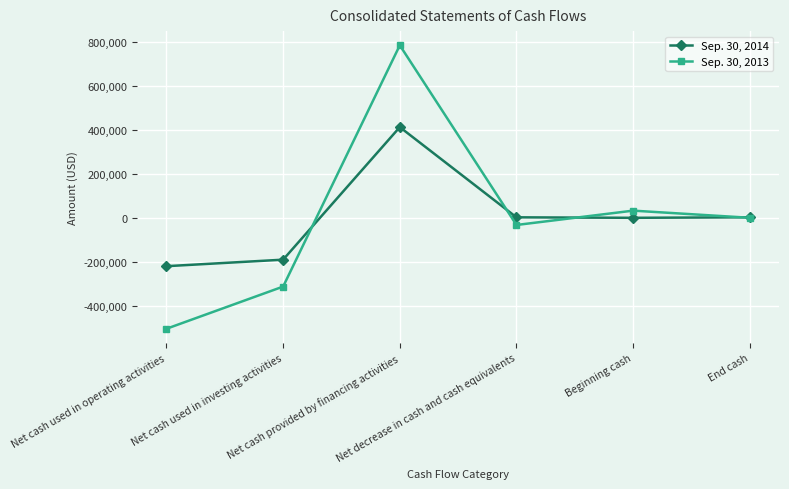

What is the difference between the second highest and minimum values in the Sep. 30, 2013 series?

538116